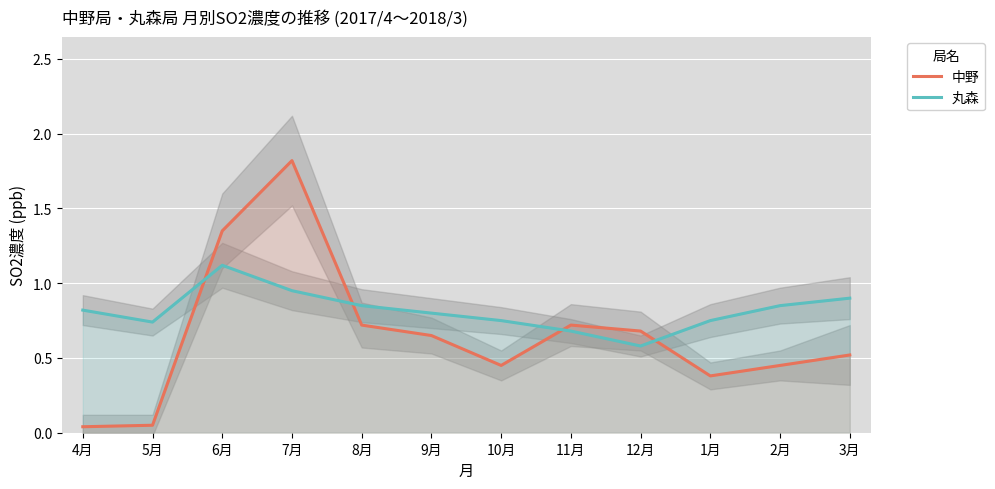

Where is the first local minimum for 丸森?

5月